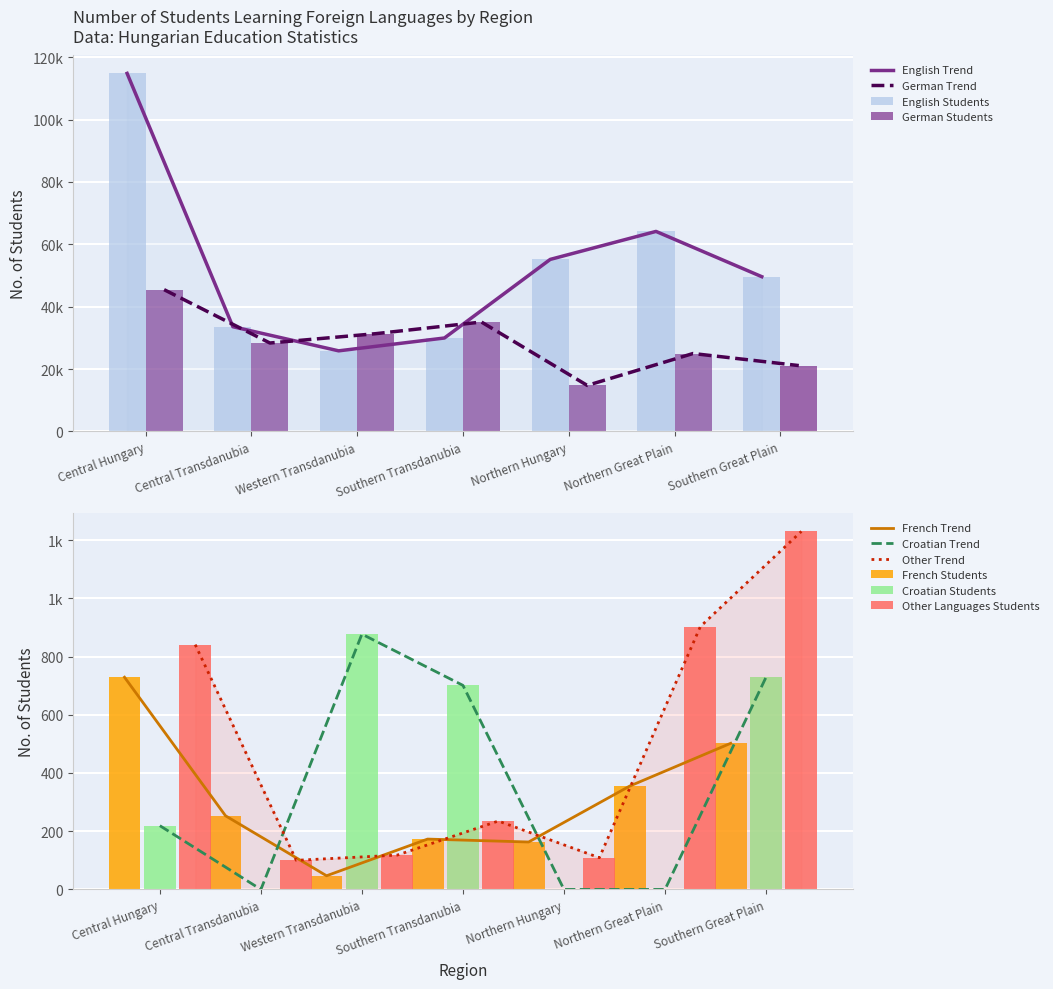

How many groups of bars are there?

7